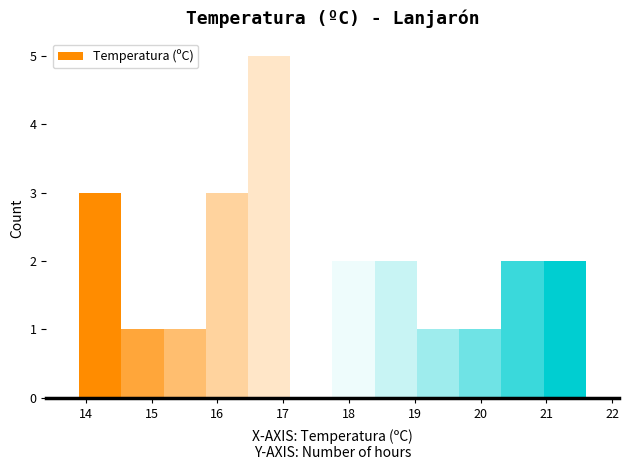

What is the height of the bar covering 21.0 to 21.6 on the x-axis? Neither the bar edges nor the heights are printed on the chart, so give them approximately, as read against the axes.

2